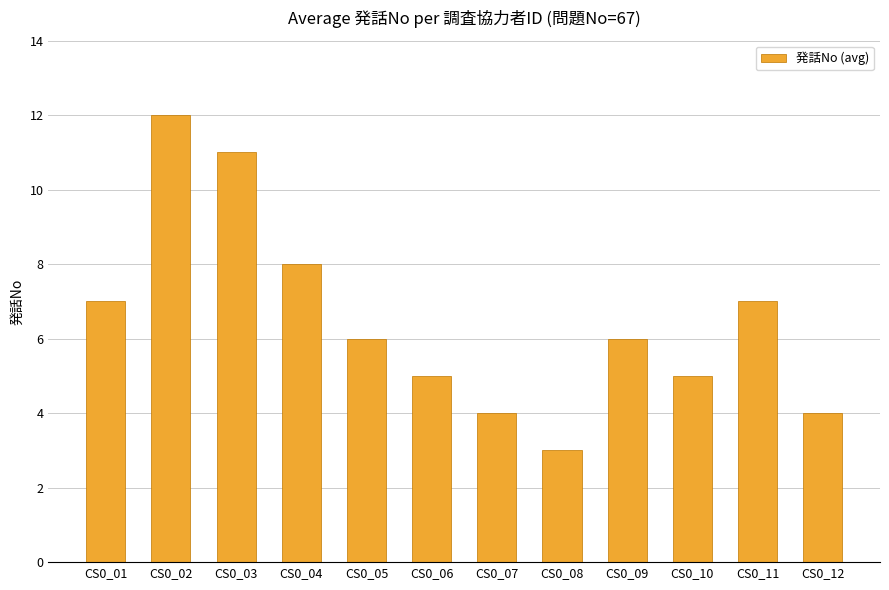

The chart shows a value of 17 at CS0_03. True or false?

False